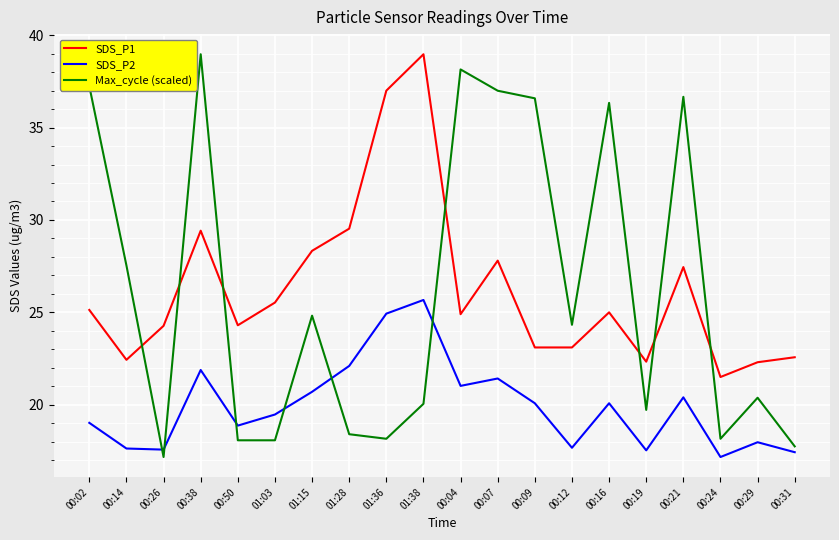

What is the difference between the maximum and minimum values in the SDS_P1 series?

17.5